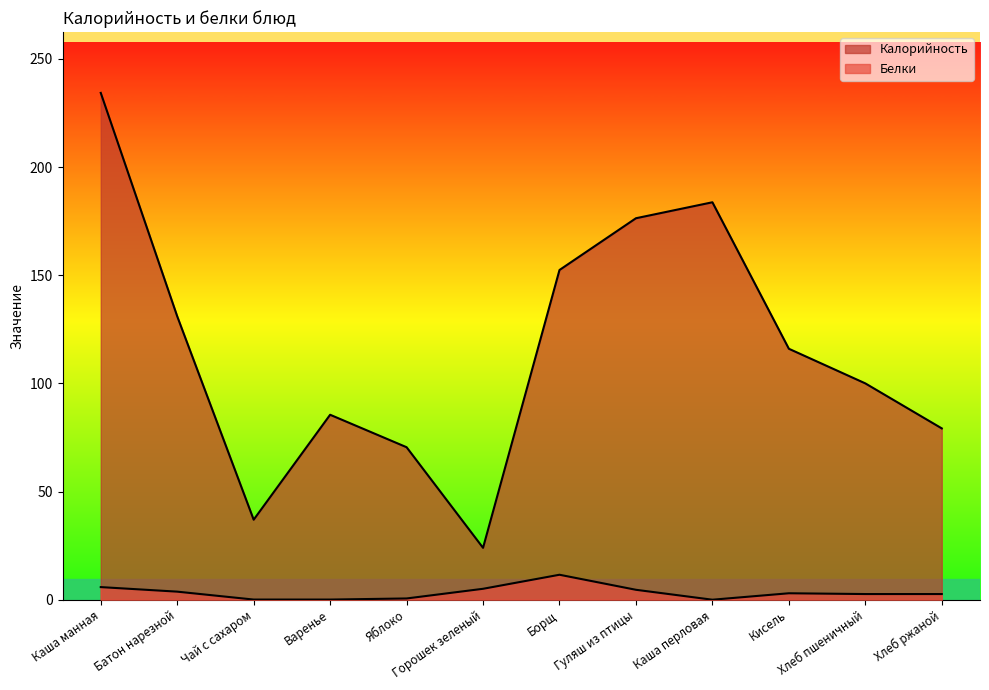

List the series in order of their overall mean, lowest first.

Белки, Калорийность